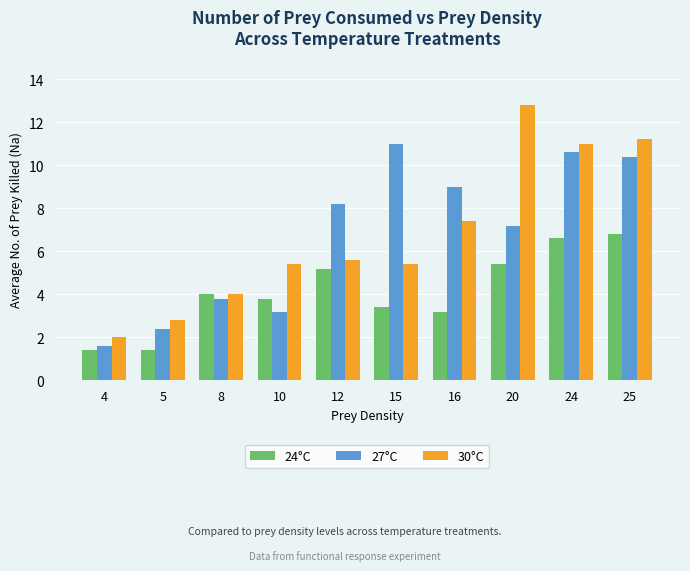

How many groups of bars are there?

10